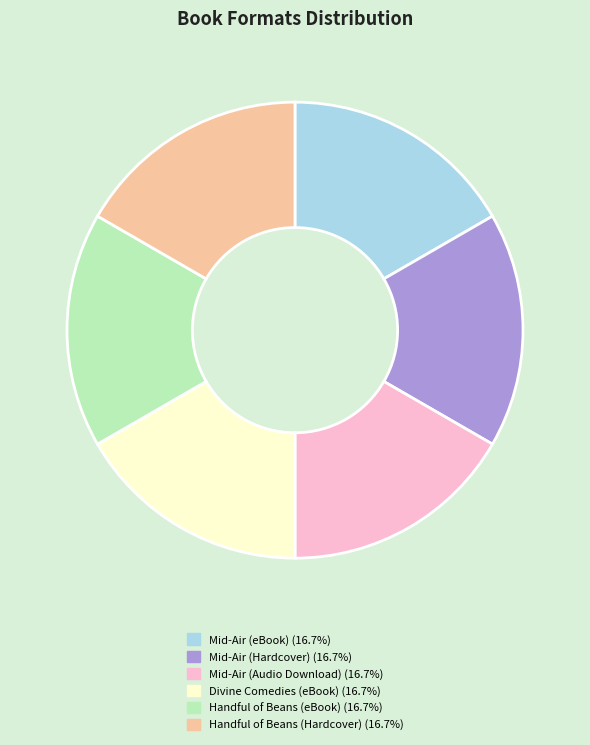

Is the sum of Mid-Air (eBook) and Divine Comedies (eBook) greater than half?

No